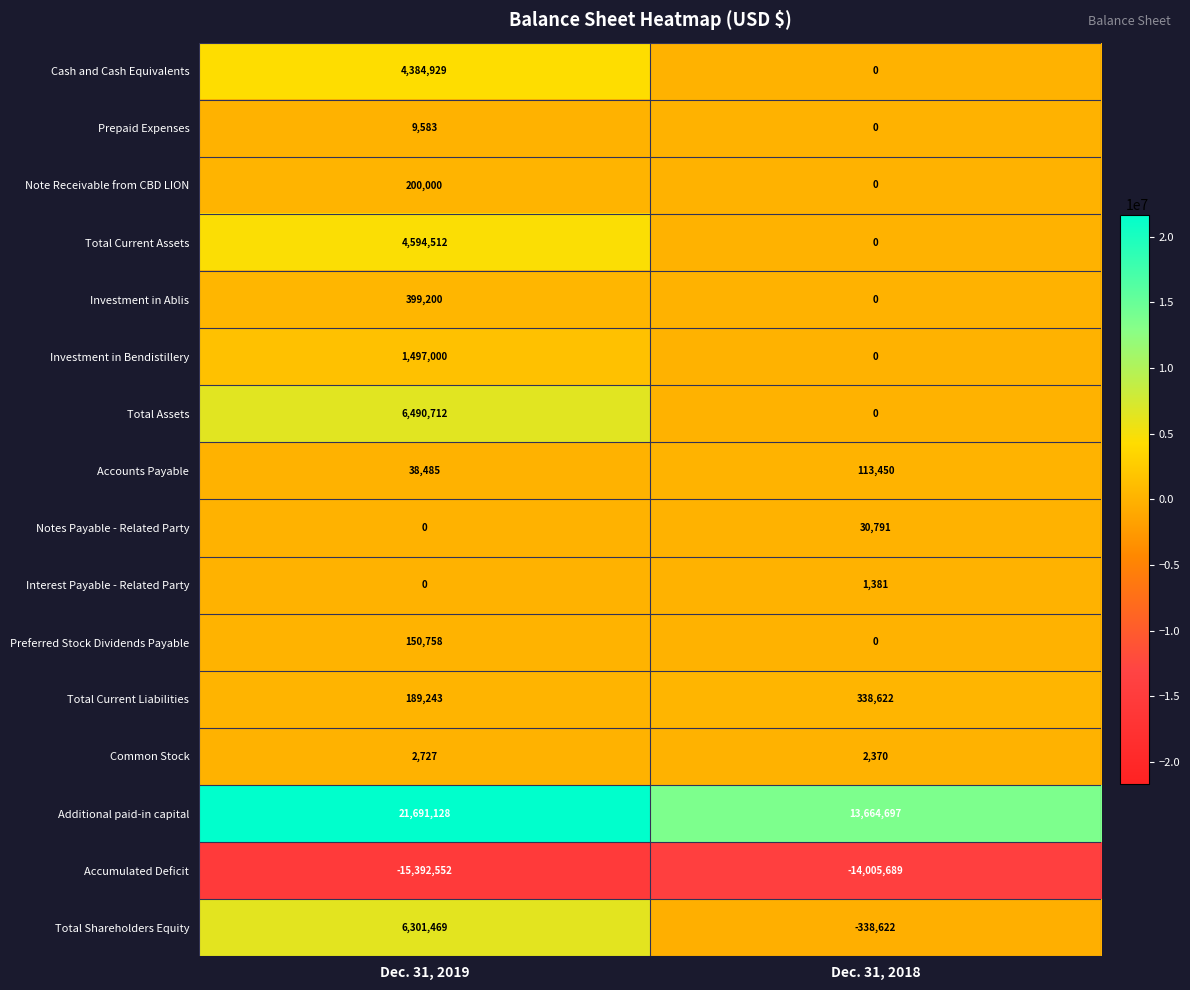

What is the sum of the Total Current Assets values at Dec. 31, 2019 and Dec. 31, 2018?

4594512